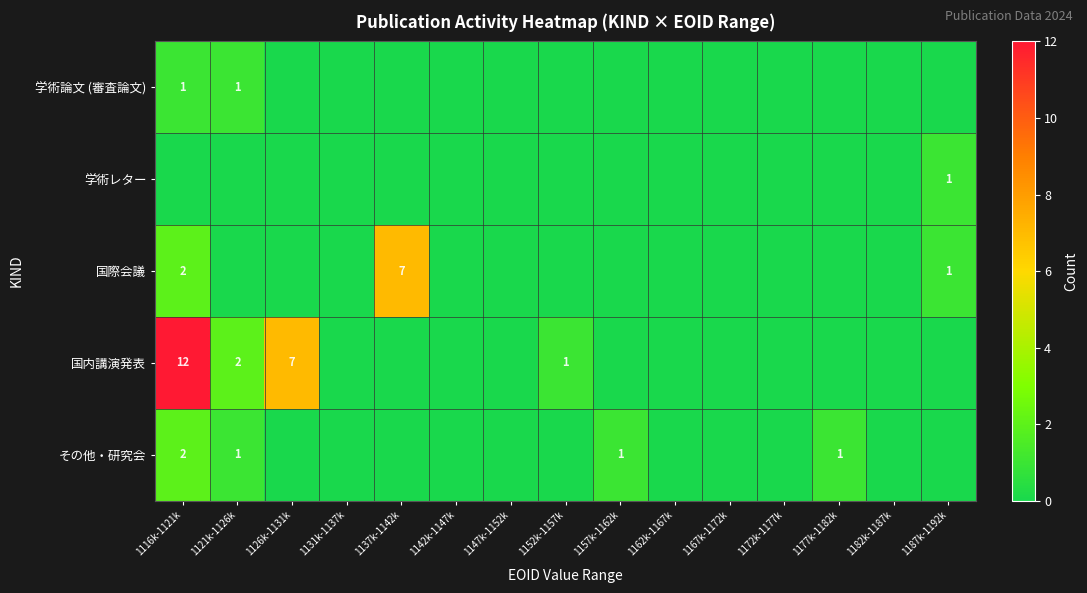

Which category has the lowest value across all series?

1126k-1131k